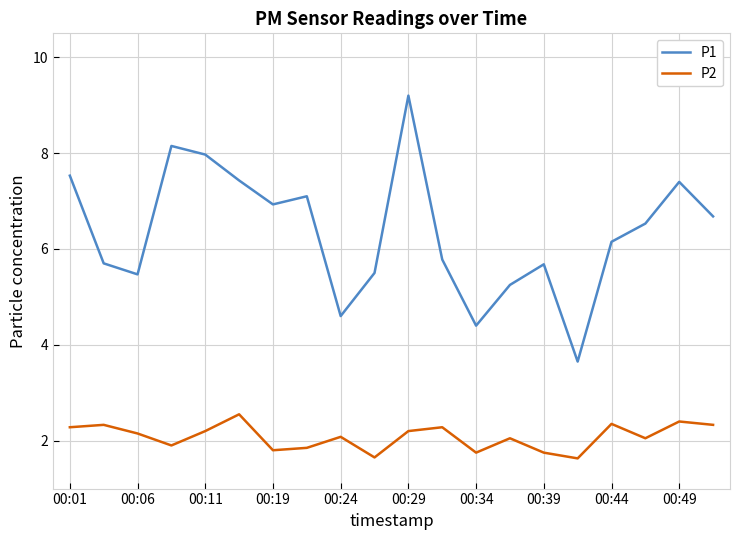

Rank the series by their maximum value, from lowest to highest.

P2, P1